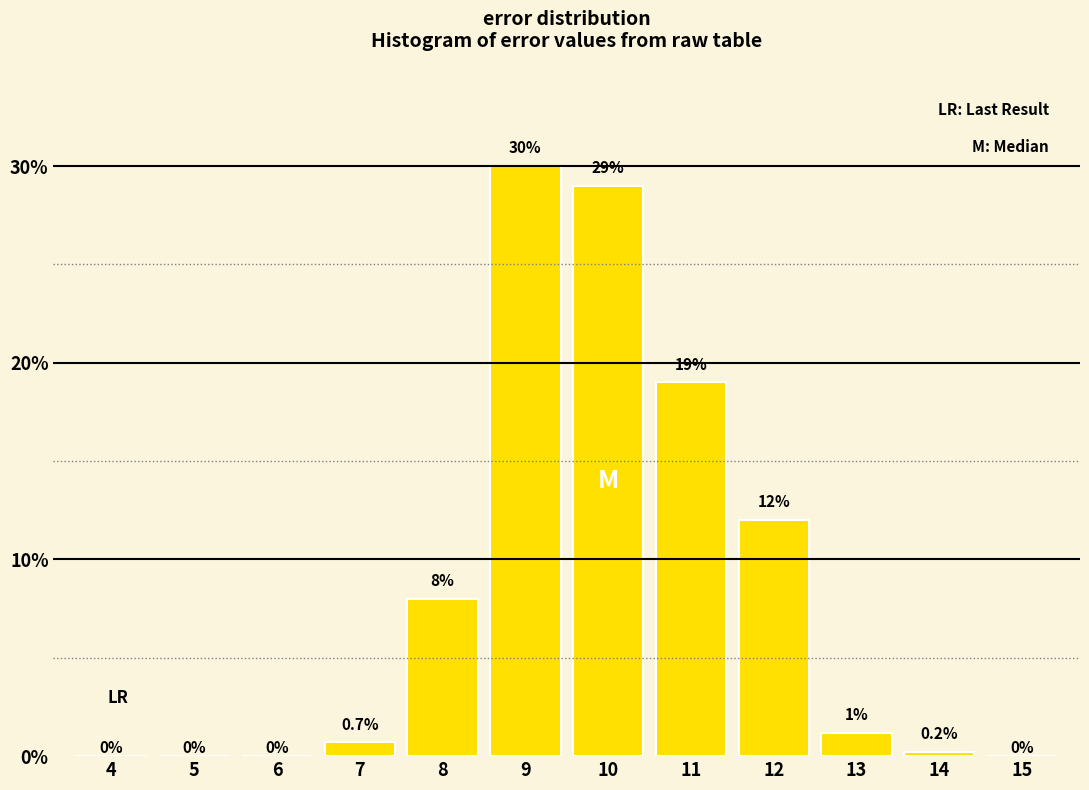

Reading right to left, what are all the values shown in this chart?

15=0.0	14=0.2	13=1.2	12=12.0	11=19.0	10=29.0	9=30.0	8=8.0	7=0.7	6=0.0	5=0.0	4=0.0